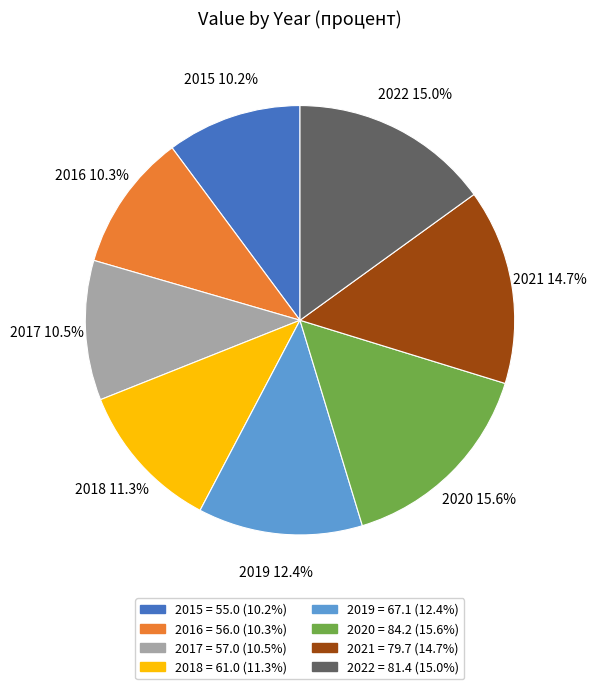

Between 2019 and 2020, which is larger?

2020